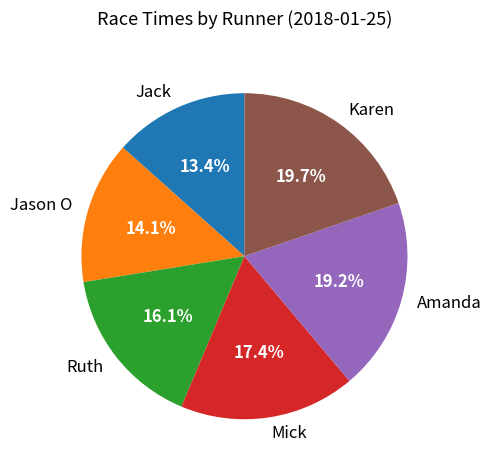

What percentage do Ruth and Amanda together represent?

35.3%